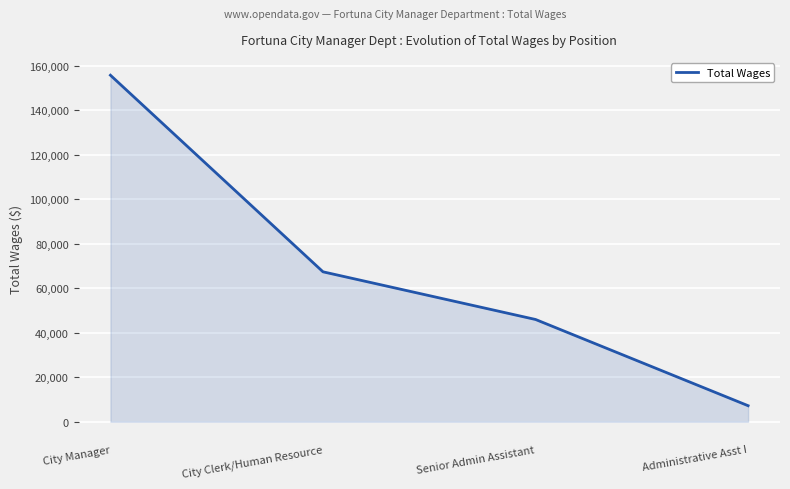

At which category does the chart reach its peak across all series?

City Manager